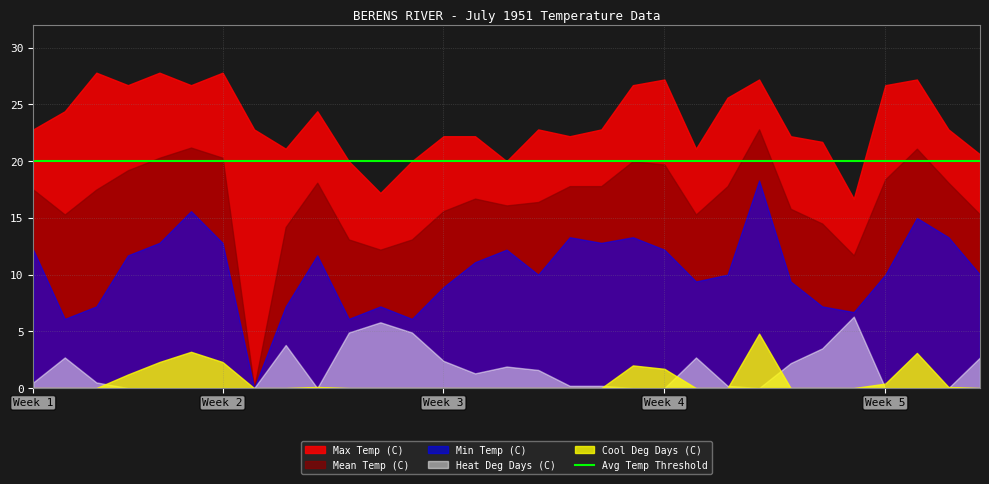

At which category is the sum across all series the highest?

07-24